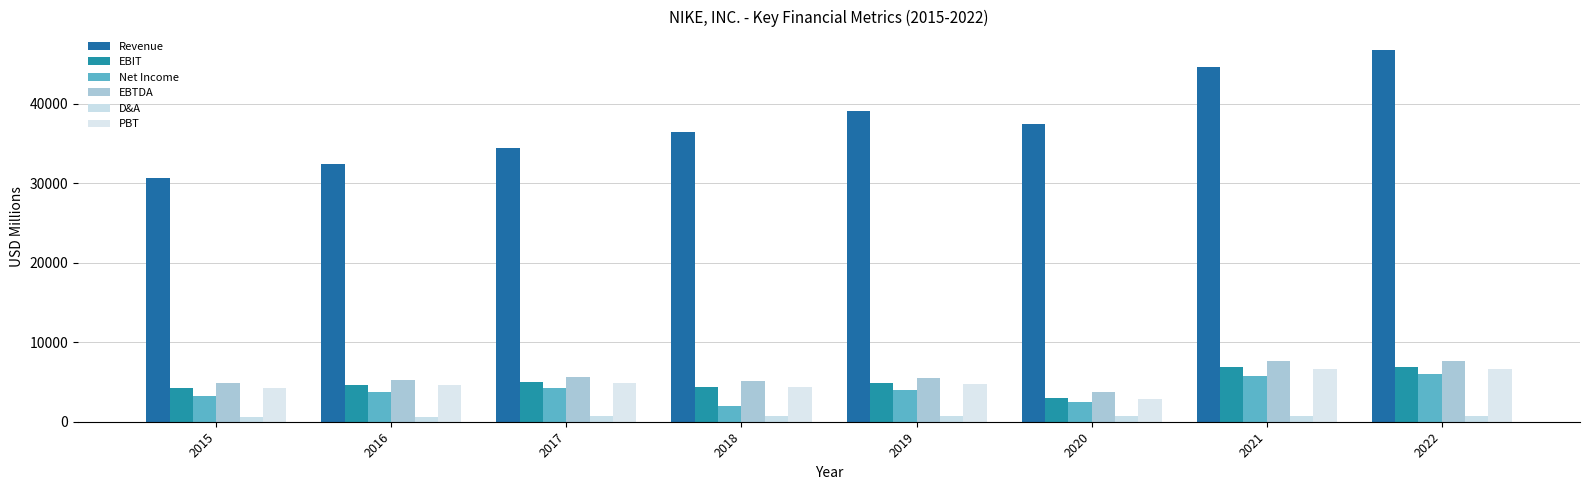

What is the value of the PBT bar at the 7th from the left?

6661